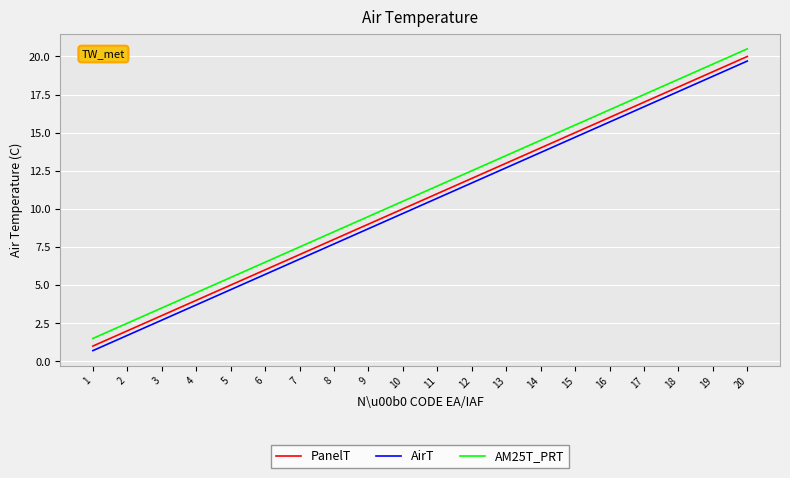

What is the spread (max minus min) of values at 1?

0.8